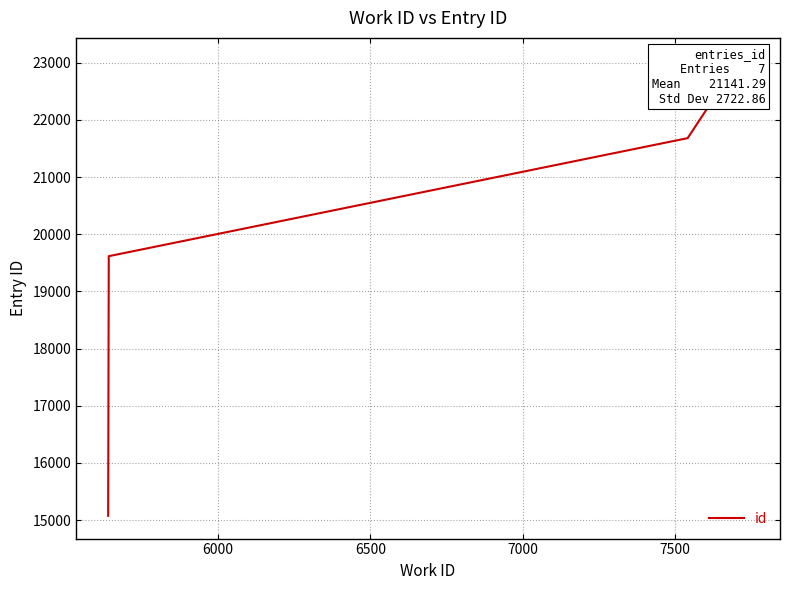

Where does the data first go above 22780?

7500